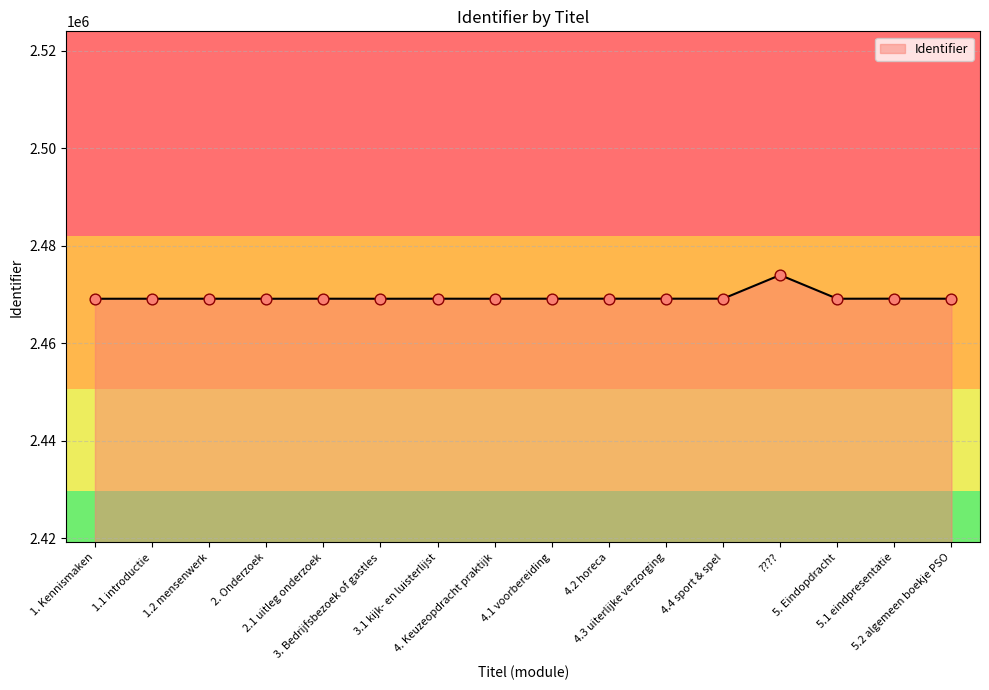

What is the change in value from 3.1 kijk- en luisterlijst to 4.2 horeca?

+3